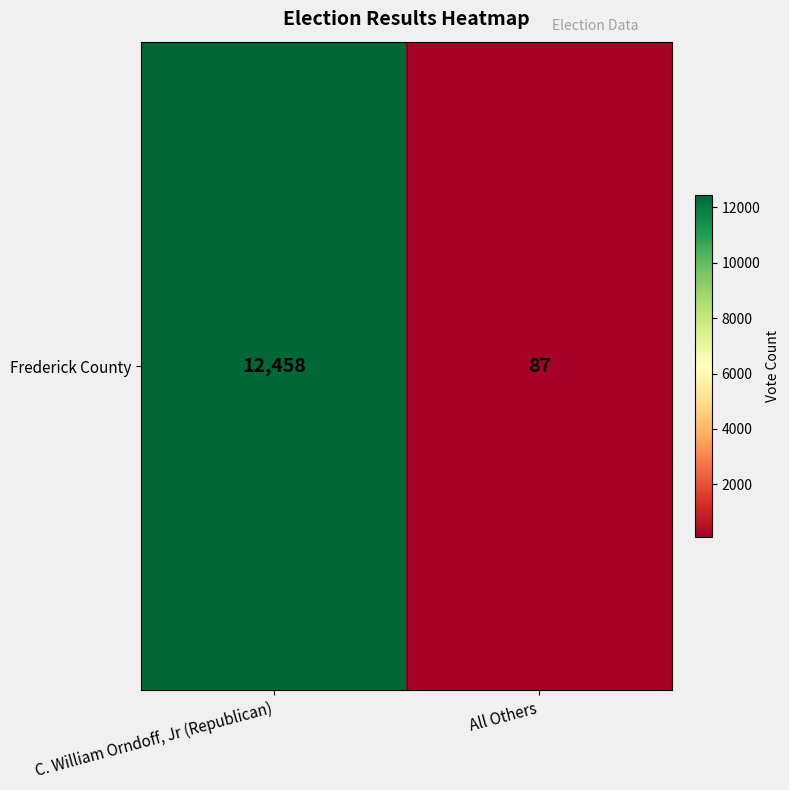

The chart shows a value of 87 at All Others. True or false?

True